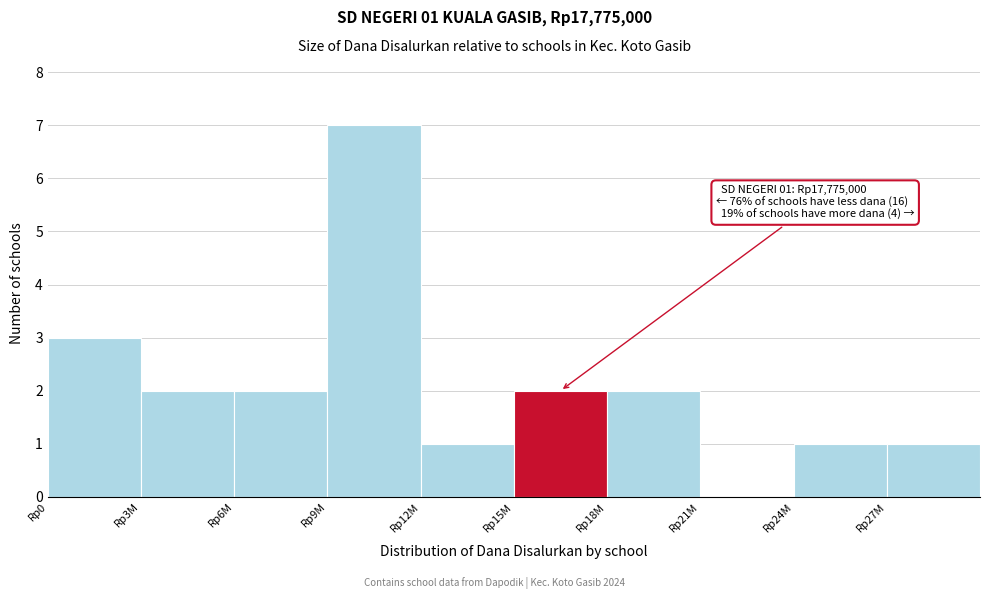

Reading left to right, extract all data points from this chart.

Rp0=3	Rp3M=2	Rp6M=2	Rp9M=7	Rp12M=1	Rp15M=2	Rp18M=2	Rp21M=0	Rp24M=1	Rp27M=1